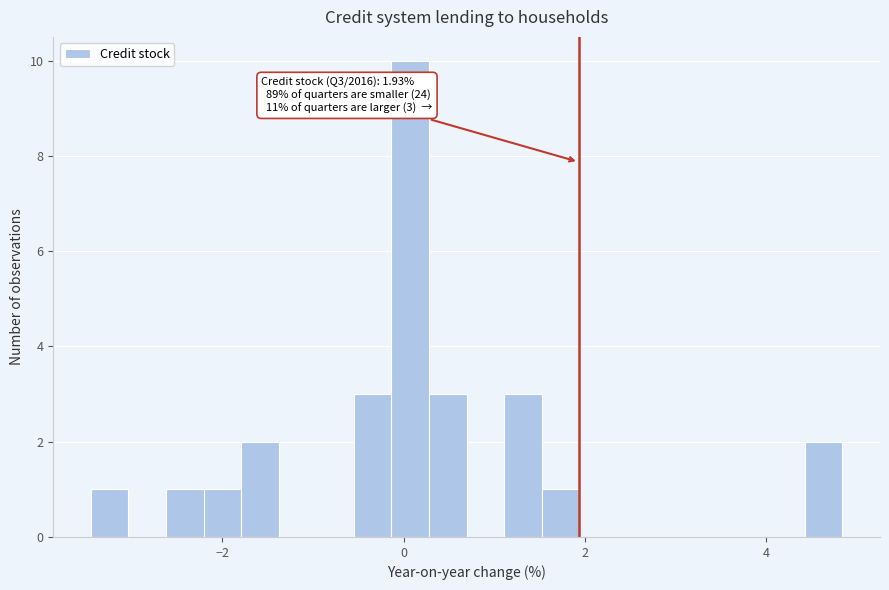

Around what value on the x-axis is the tallest bar? Give the approximate position of its centre, as read against the axis.

0.0